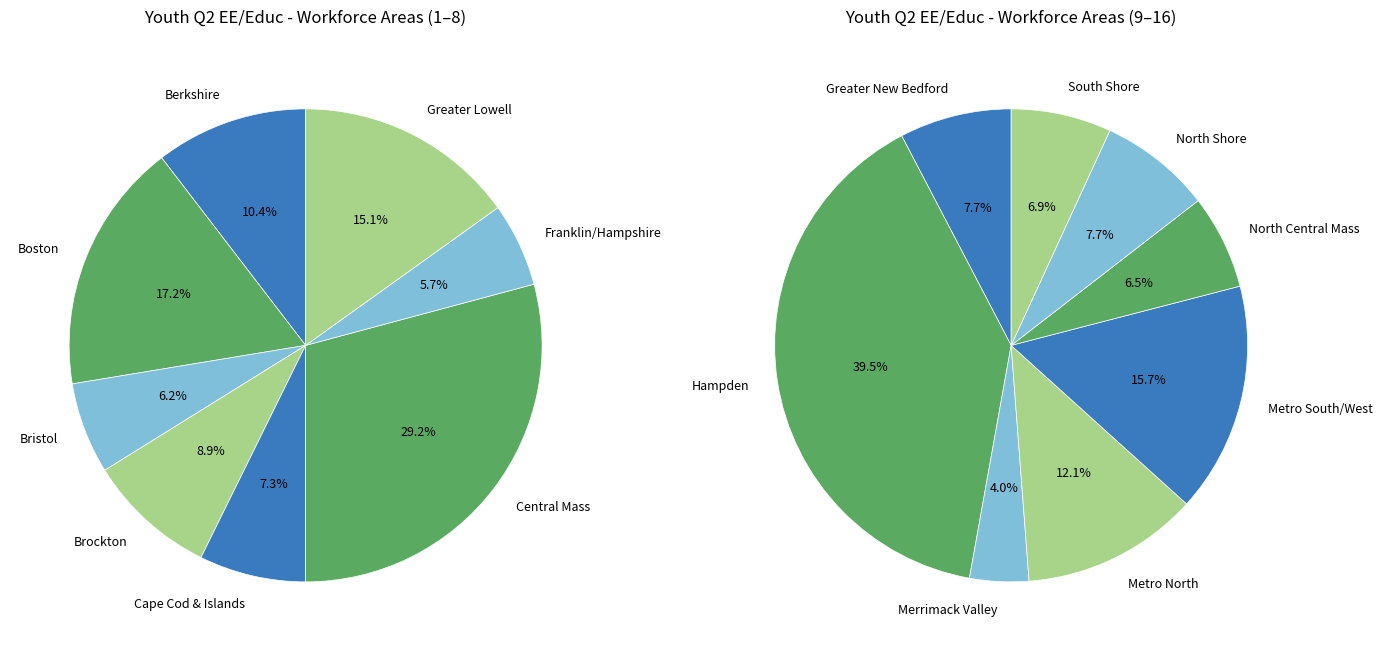

Is there a majority slice in this chart?

No